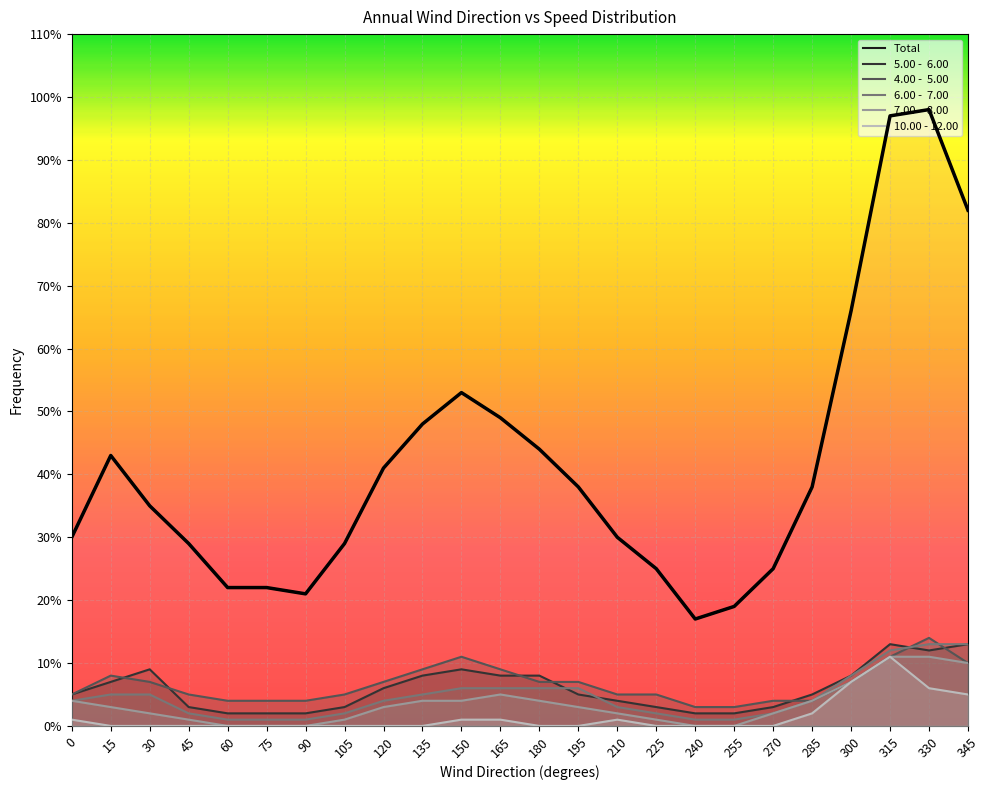

How many categories are shown in the chart?

24